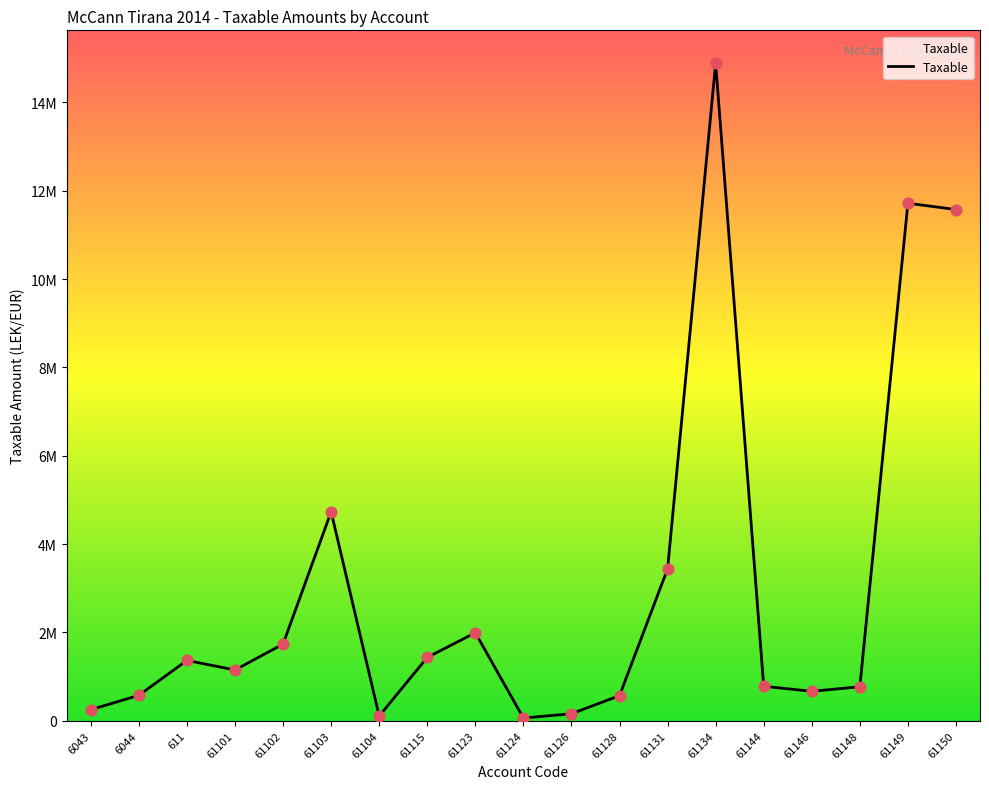

What is the change in value from 61115 to 61128?

-866292.7